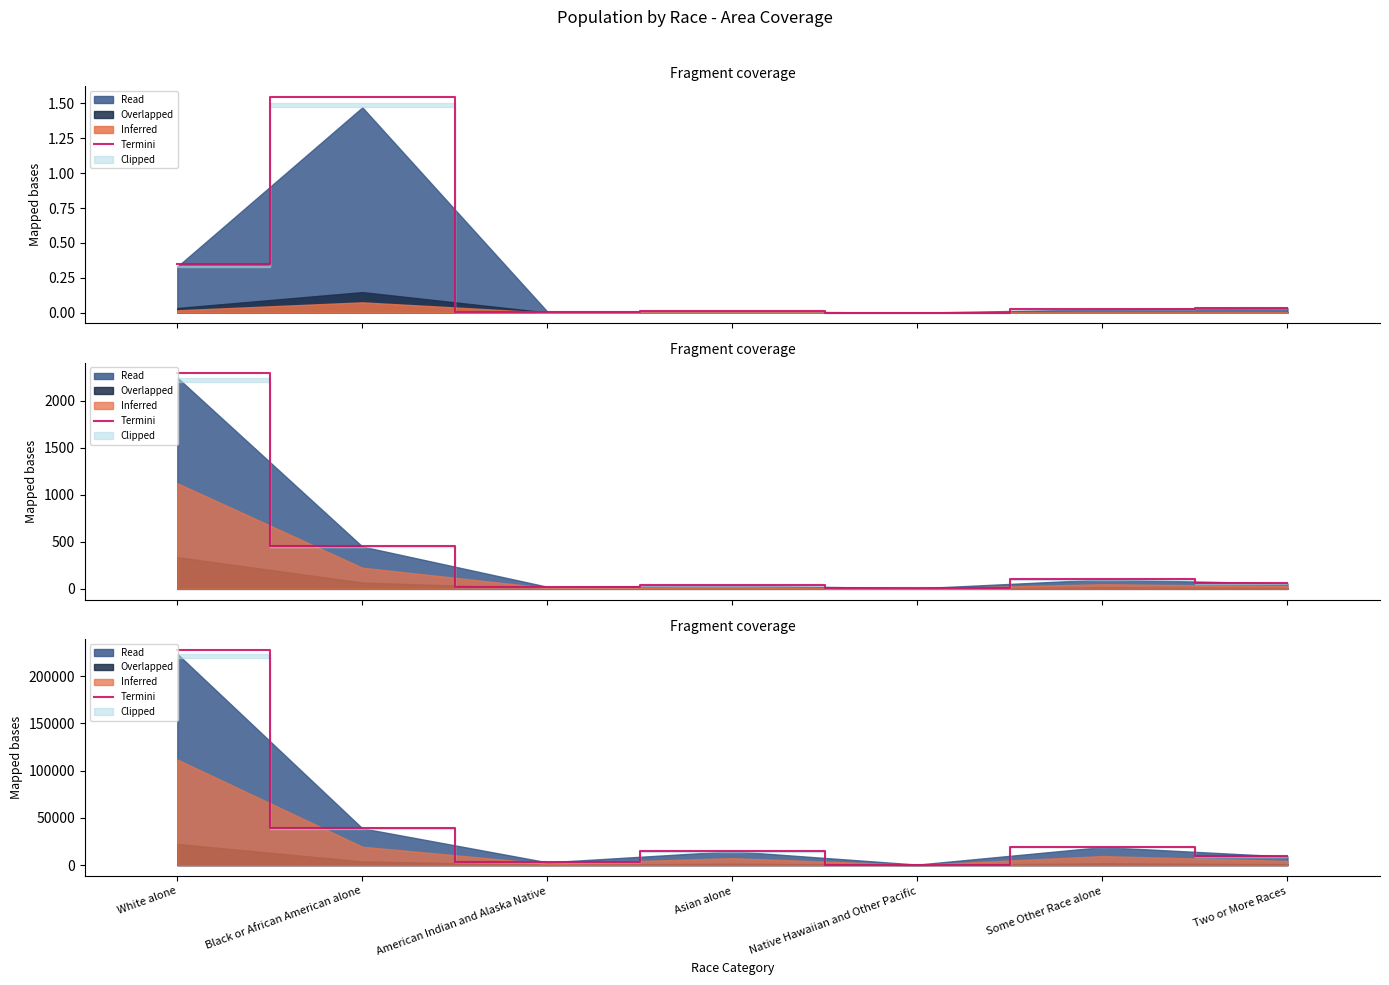

What is the label of the 4th point from the left?

Asian alone